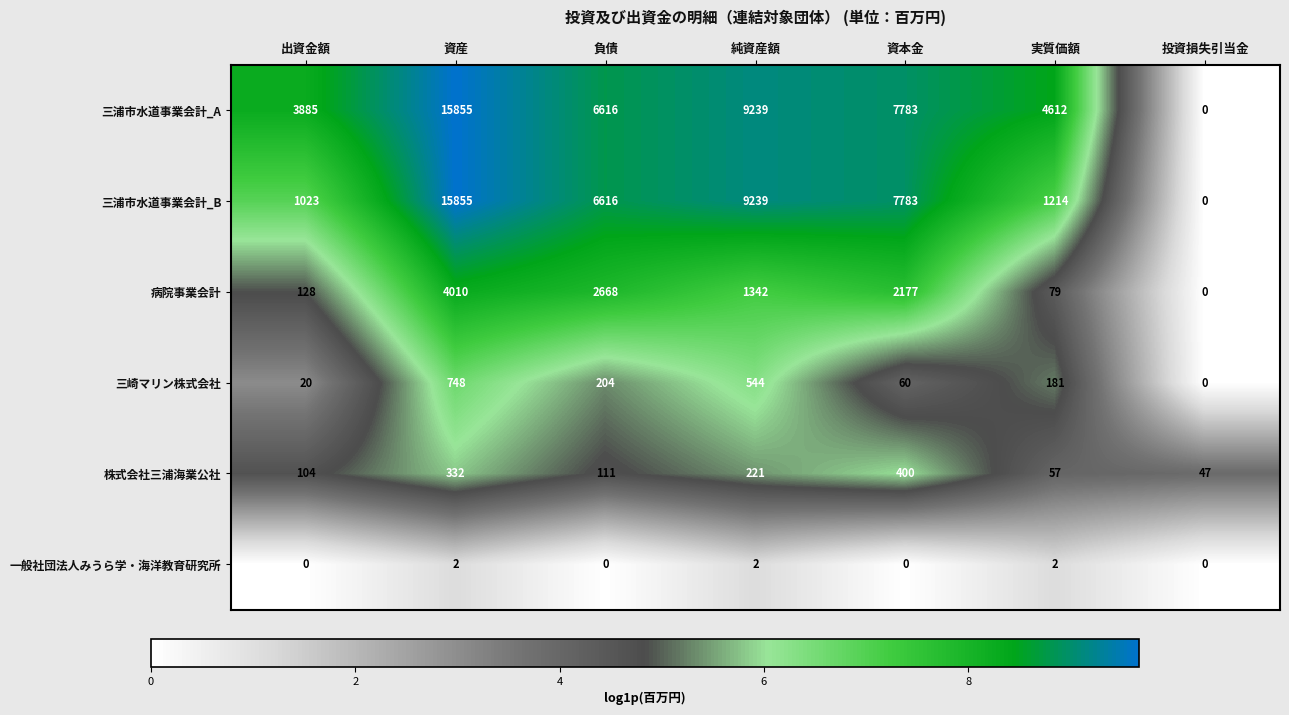

Which series has the largest total across all categories?

三浦市水道事業会計_A